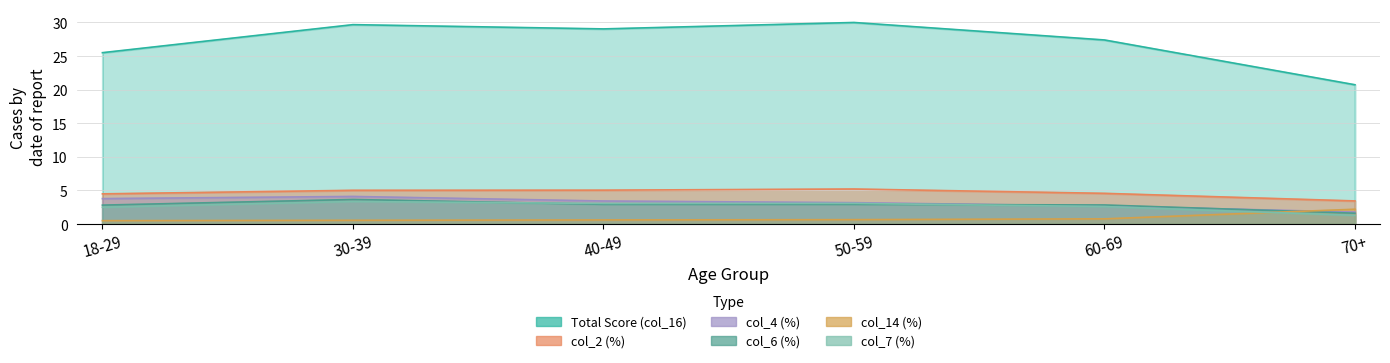

The value of col_2 (%) at 70+ is 3.4. True or false?

True